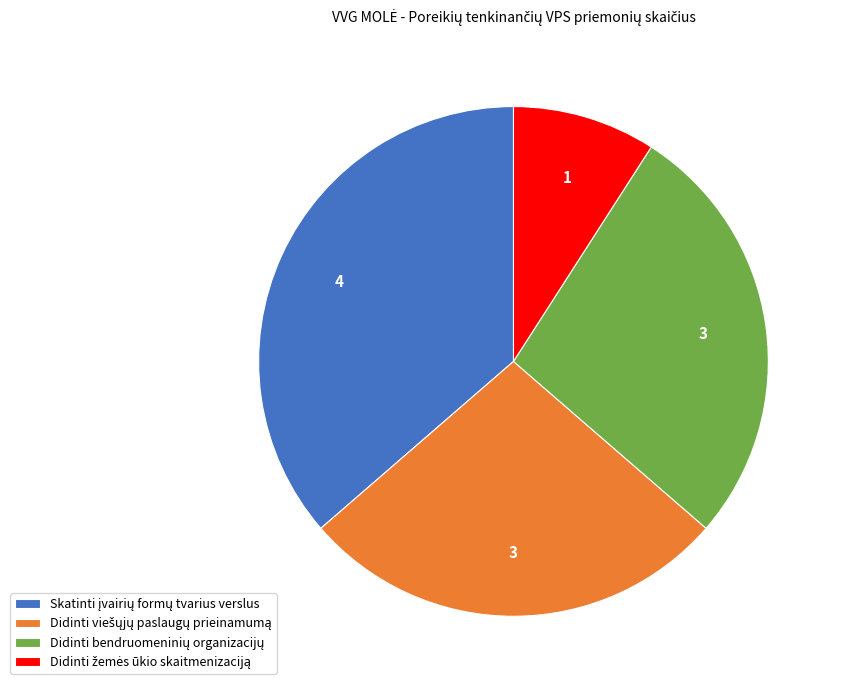

Does any single category account for the majority?

No